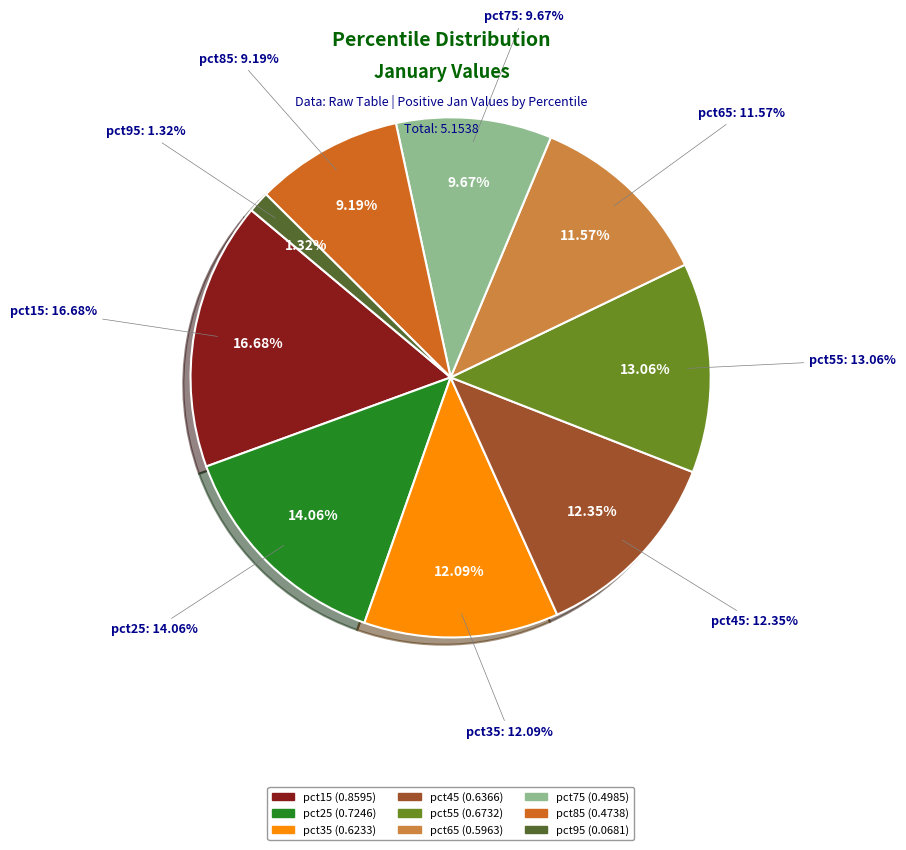

The pct35 slice represents 1% of the pie. True or false?

False